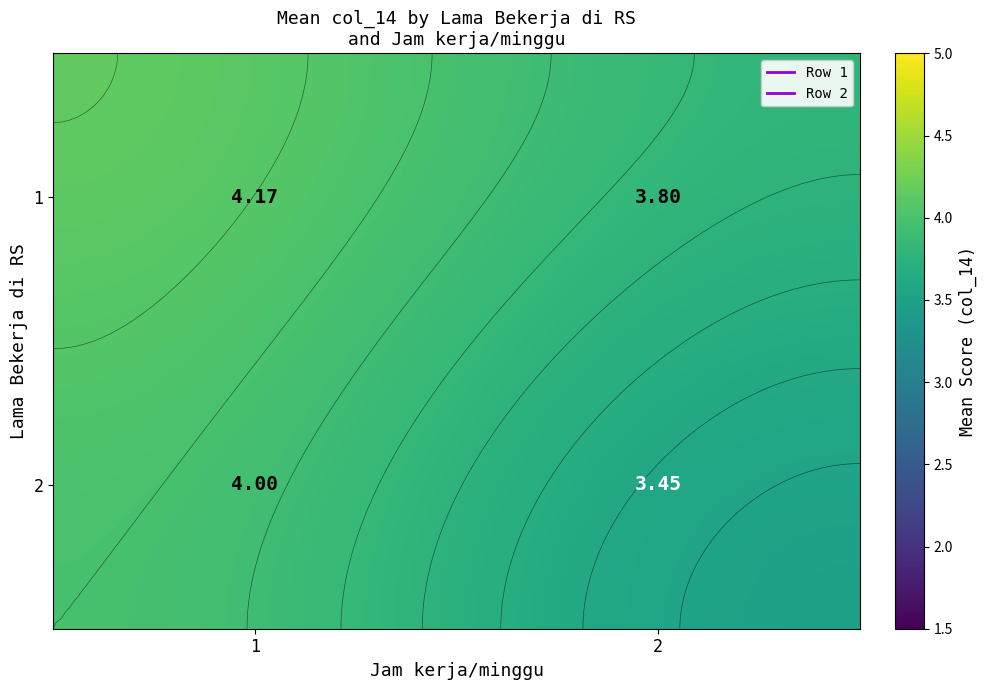

What is the spread (max minus min) of values at 1?

0.2